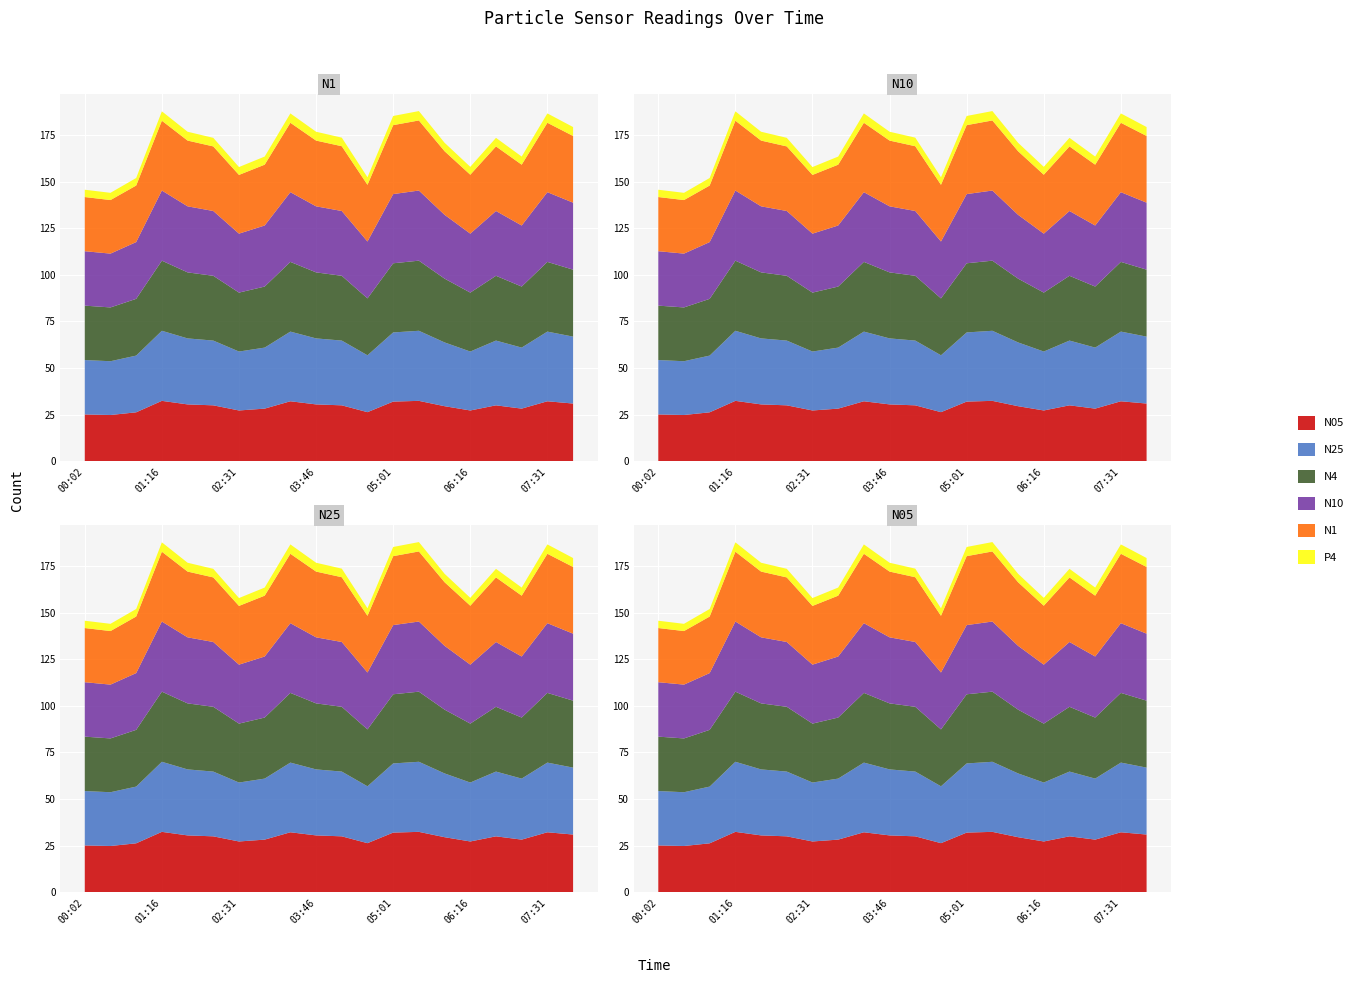

Reading left to right, what are all the values shown in this chart?

N1: 00:02=29.0	00:27=28.7	00:51=30.3	01:16=37.4	01:41=35.2	02:06=34.6	02:31=31.5	02:56=32.6	03:21=37.2	03:46=35.2	04:11=34.7	04:36=30.4	05:01=37.0	05:26=37.6	05:51=34.1	06:16=31.6	06:41=34.6	07:06=32.6	07:31=37.2	07:56=35.8
N10: 00:02=29.2	00:27=28.9	00:51=30.4	01:16=37.6	01:41=35.4	02:06=34.7	02:31=31.6	02:56=32.7	03:21=37.4	03:46=35.4	04:11=34.7	04:36=30.5	05:01=37.1	05:26=37.6	05:51=34.2	06:16=31.6	06:41=34.7	07:06=32.7	07:31=37.4	07:56=35.9
N25: 00:02=29.2	00:27=28.8	00:51=30.4	01:16=37.6	01:41=35.4	02:06=34.7	02:31=31.6	02:56=32.7	03:21=37.4	03:46=35.4	04:11=34.7	04:36=30.5	05:01=37.1	05:26=37.6	05:51=34.2	06:16=31.6	06:41=34.7	07:06=32.7	07:31=37.4	07:56=35.9
N05: 00:02=25.1	00:27=24.8	00:51=26.3	01:16=32.4	01:41=30.5	02:06=30.0	02:31=27.2	02:56=28.2	03:21=32.2	03:46=30.5	04:11=30.0	04:36=26.3	05:01=32.0	05:26=32.4	05:51=29.5	06:16=27.2	06:41=30.0	07:06=28.2	07:31=32.2	07:56=31.0
N4: 00:02=29.2	00:27=28.8	00:51=30.4	01:16=37.6	01:41=35.4	02:06=34.7	02:31=31.6	02:56=32.7	03:21=37.4	03:46=35.4	04:11=34.7	04:36=30.5	05:01=37.1	05:26=37.6	05:51=34.2	06:16=31.6	06:41=34.7	07:06=32.7	07:31=37.4	07:56=35.9
P4: 00:02=3.9	00:27=3.9	00:51=4.0	01:16=5.0	01:41=4.7	02:06=4.6	02:31=4.2	02:56=4.3	03:21=5.0	03:46=4.7	04:11=4.6	04:36=4.0	05:01=4.9	05:26=5.0	05:51=4.5	06:16=4.2	06:41=4.6	07:06=4.3	07:31=5.0	07:56=4.8